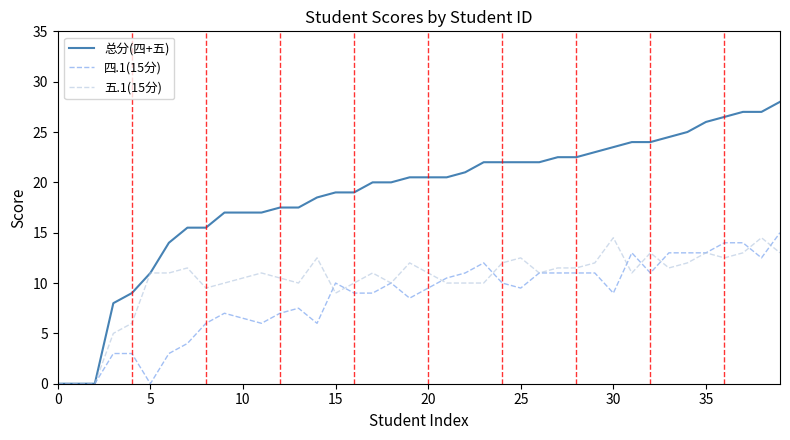

Reading right to left, what are all the values shown in this chart?

总分(四+五): 28.0	27.0	27.0	26.5	26.0	25.0	24.5	24.0	24.0	23.5	23.0	22.5	22.5	22.0	22.0	22.0	22.0	21.0	20.5	20.5	20.5	20.0	20.0	19.0	19.0	18.5	17.5	17.5	17.0	17.0	17.0	15.5	15.5	14.0	11.0	9.0	8.0	0.0	0.0	0.0
四.1(15分): 15.0	12.5	14.0	14.0	13.0	13.0	13.0	11.0	13.0	9.0	11.0	11.0	11.0	11.0	9.5	10.0	12.0	11.0	10.5	9.5	8.5	10.0	9.0	9.0	10.0	6.0	7.5	7.0	6.0	6.5	7.0	6.0	4.0	3.0	0.0	3.0	3.0	0.0	0.0	0.0
五.1(15分): 13.0	14.5	13.0	12.5	13.0	12.0	11.5	13.0	11.0	14.5	12.0	11.5	11.5	11.0	12.5	12.0	10.0	10.0	10.0	11.0	12.0	10.0	11.0	10.0	9.0	12.5	10.0	10.5	11.0	10.5	10.0	9.5	11.5	11.0	11.0	6.0	5.0	0.0	0.0	0.0